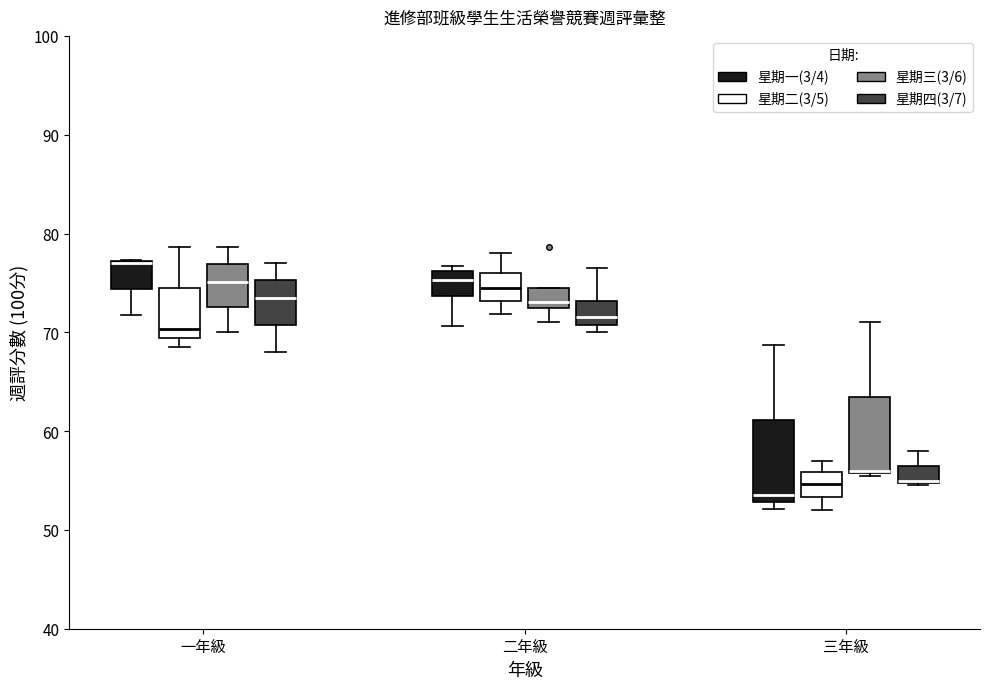

Reading left to right, read every box against the y-axis: the position of its median line, the range the box covers, and the ends of its whiskers. The values are not printed on the chart, so give them approximately, as read against the axis.

一年級 (星期一(3/4)): median 77 (drawn on the box's upper edge), box 74 to 77, whiskers 72 to 77
一年級 (星期二(3/5)): median 70, box 69 to 75, whiskers 69 (just below the box's lower edge) to 79
一年級 (星期三(3/6)): median 75, box 73 to 77, whiskers 70 to 79
一年級 (星期四(3/7)): median 74, box 71 to 75, whiskers 68 to 77
二年級 (星期一(3/4)): median 75, box 74 to 76, whiskers 71 to 77
二年級 (星期二(3/5)): median 75, box 73 to 76, whiskers 72 to 78
二年級 (星期三(3/6)): median 73 (just above the box's lower edge), box 73 to 74, whiskers 71 to 74
二年級 (星期四(3/7)): median 72, box 71 to 73, whiskers 70 to 77
三年級 (星期一(3/4)): median 54, box 53 to 61, whiskers 52 to 69
三年級 (星期二(3/5)): median 55, box 53 to 56, whiskers 52 to 57
三年級 (星期三(3/6)): median 56, box 56 to 64, whiskers 56 to 71
三年級 (星期四(3/7)): median 55, box 55 to 57, whiskers 55 to 58